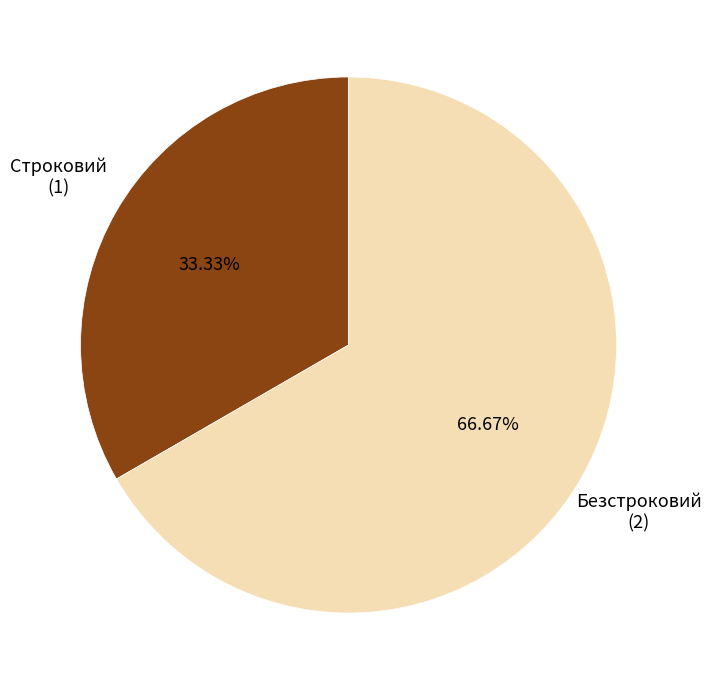

How many slices are in this pie chart?

2